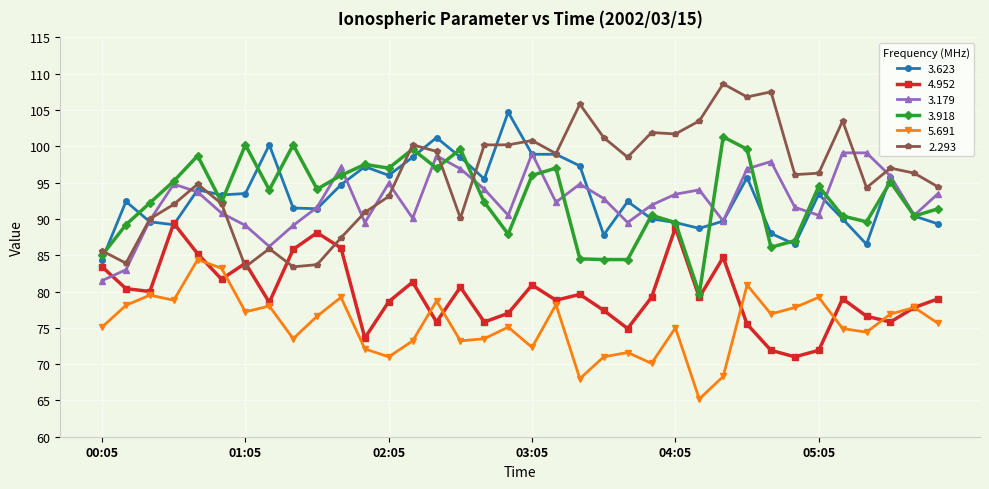

True or false: 3.179 has more than 2 interior local peaks.

True